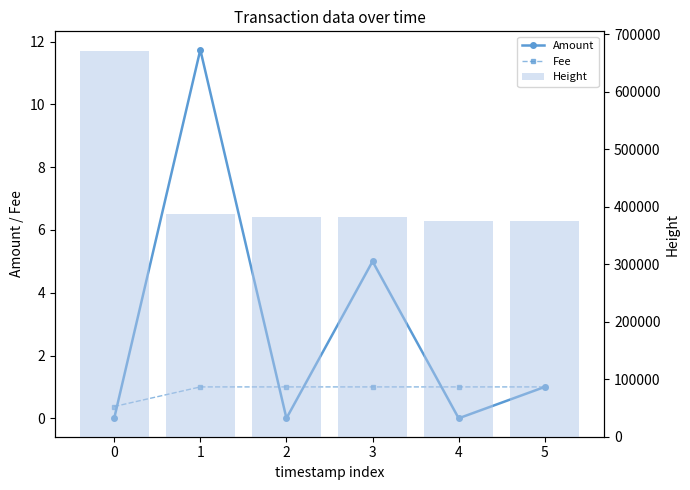

What value does the Fee series have at 5?

1.0